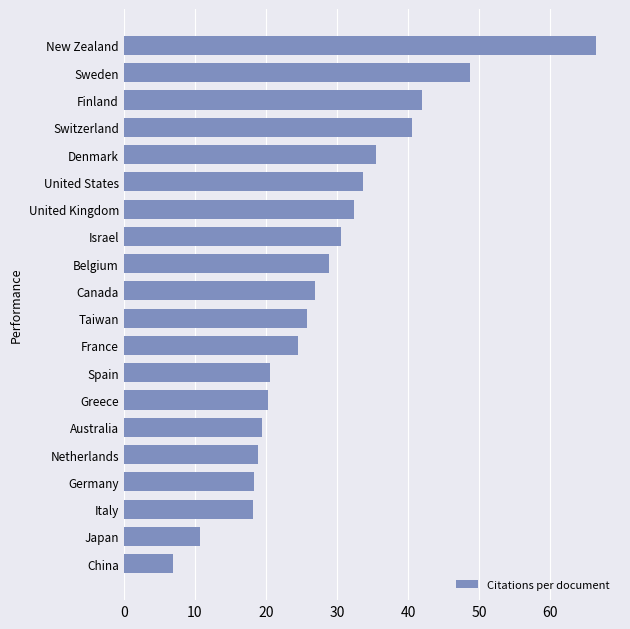

What is the average value?

28.5